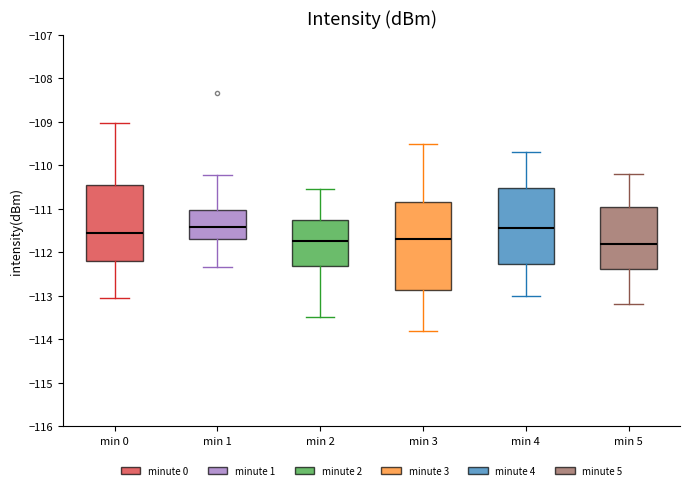

Reading left to right, read every box against the y-axis: the position of its median line, the range the box covers, and the ends of its whiskers. The values are not printed on the chart, so give them approximately, as read against the axis.

min 0: median -111.5, box -112.2 to -110.5, whiskers -113.1 to -109.0
min 1: median -111.4, box -111.7 to -111.0, whiskers -112.3 to -110.2
min 2: median -111.7, box -112.3 to -111.3, whiskers -113.5 to -110.5
min 3: median -111.7, box -112.9 to -110.8, whiskers -113.8 to -109.5
min 4: median -111.4, box -112.3 to -110.5, whiskers -113.0 to -109.7
min 5: median -111.8, box -112.4 to -110.9, whiskers -113.2 to -110.2